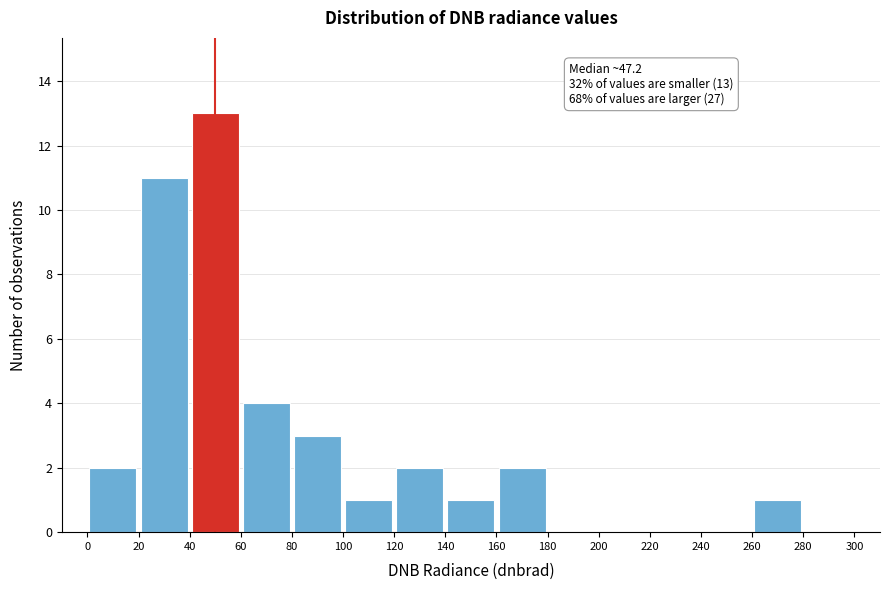

Which range on the x-axis has the tallest bar?

40 to 60